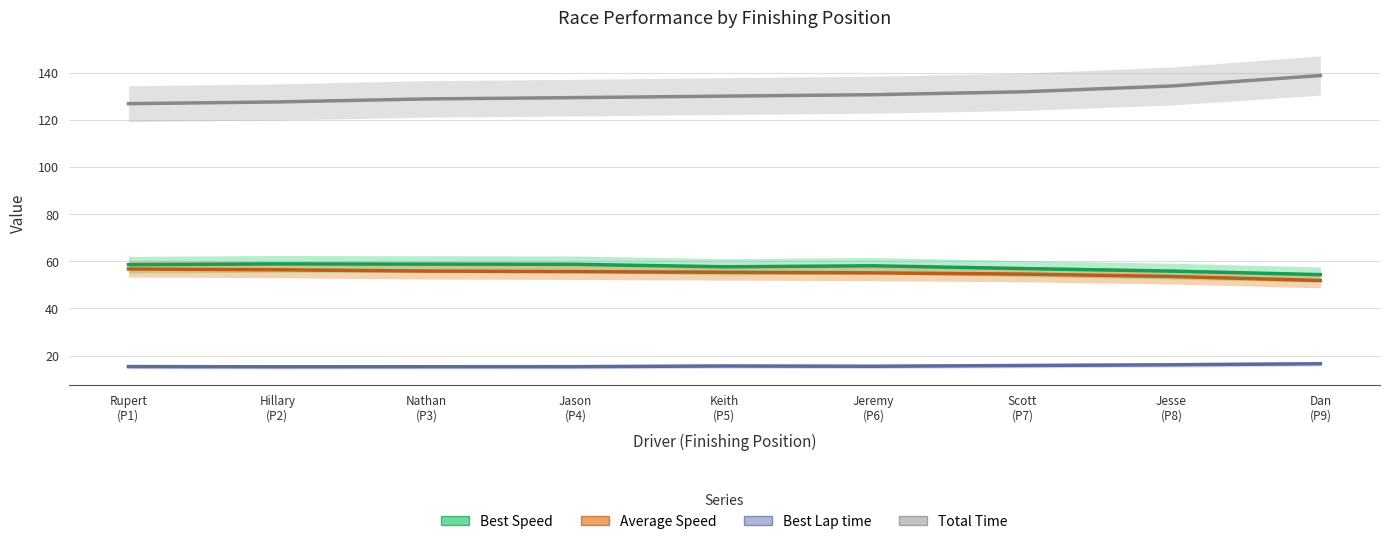

At how many categories does at least one series exceed 55?

9